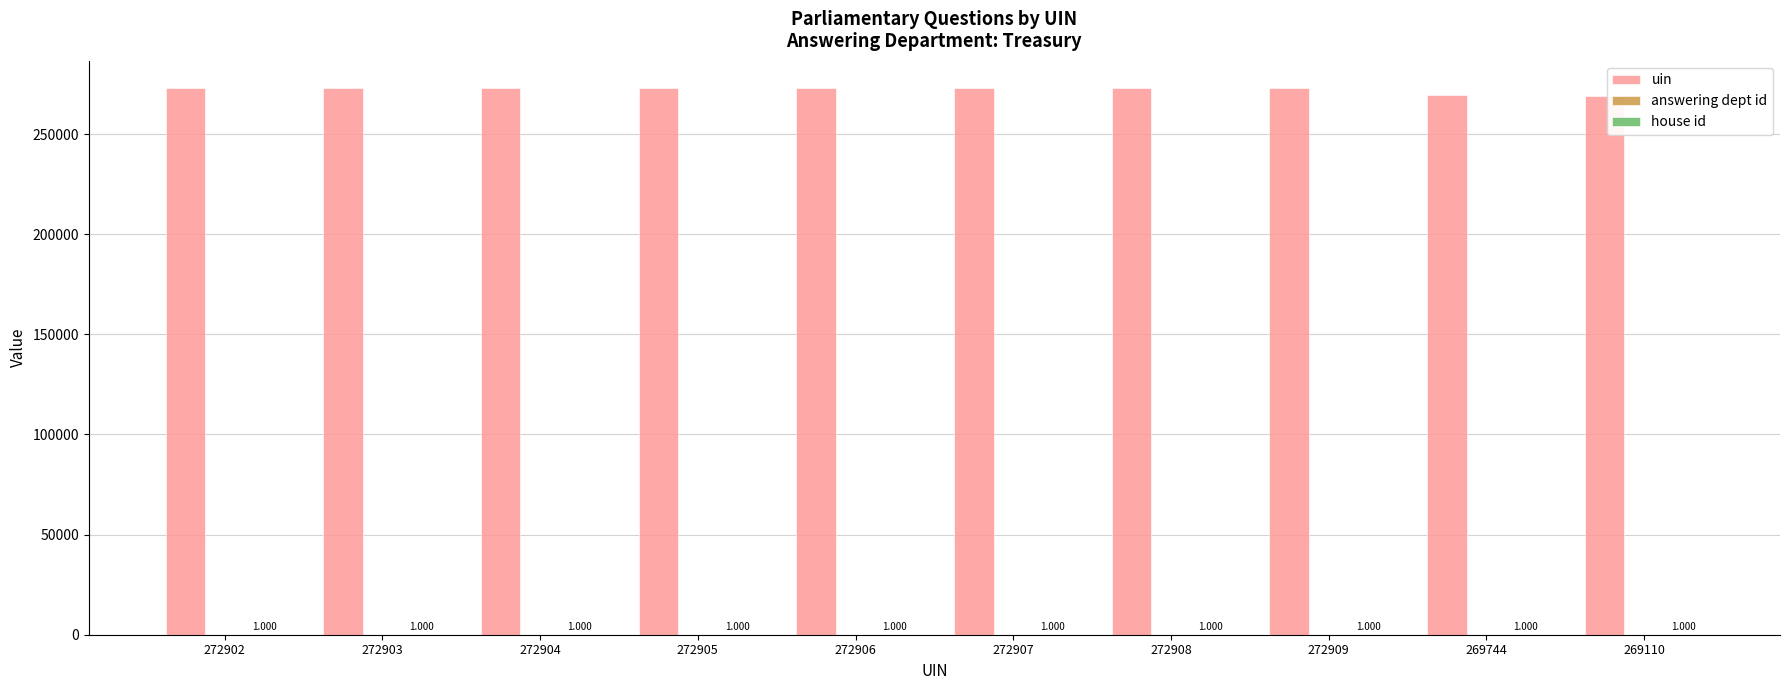

Is it true that uin equals 272907 at 272907?

True